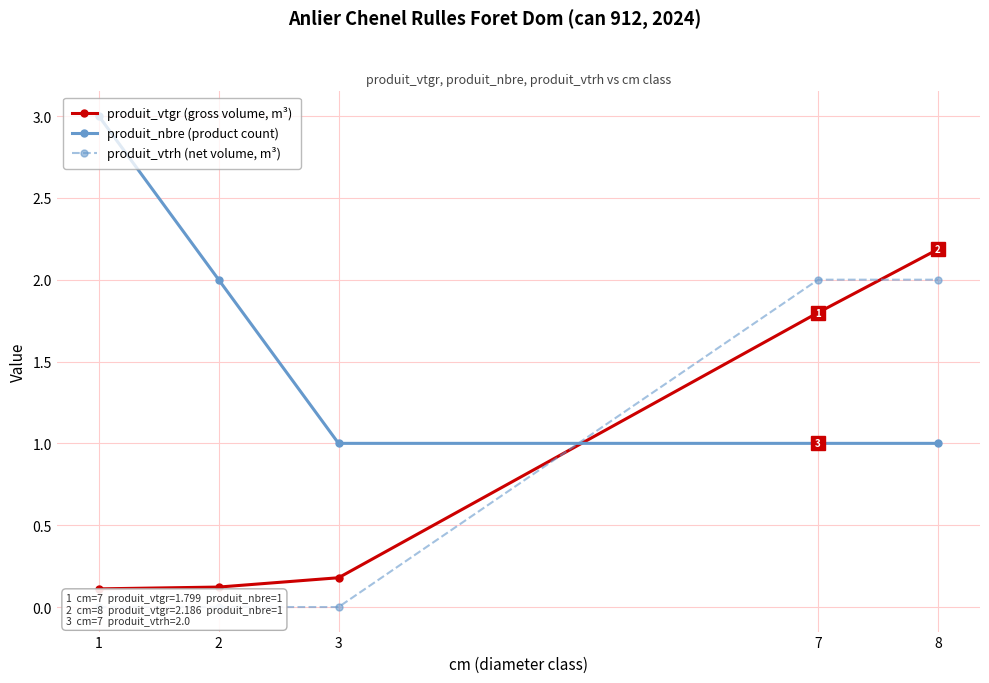

What is the highest value of the produit_nbre (product count) series?

3.0